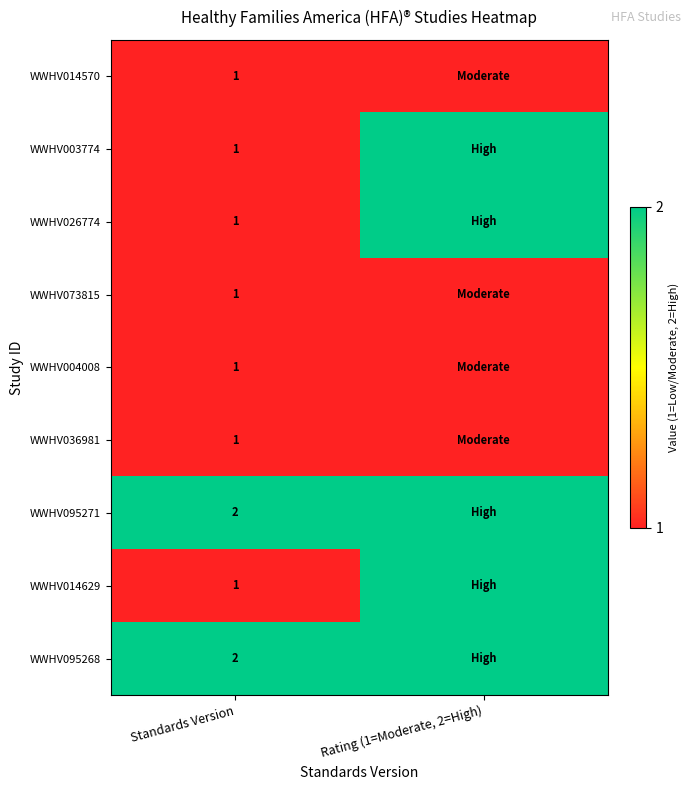

The value of WWHV003774 at Standards Version is 0. True or false?

False